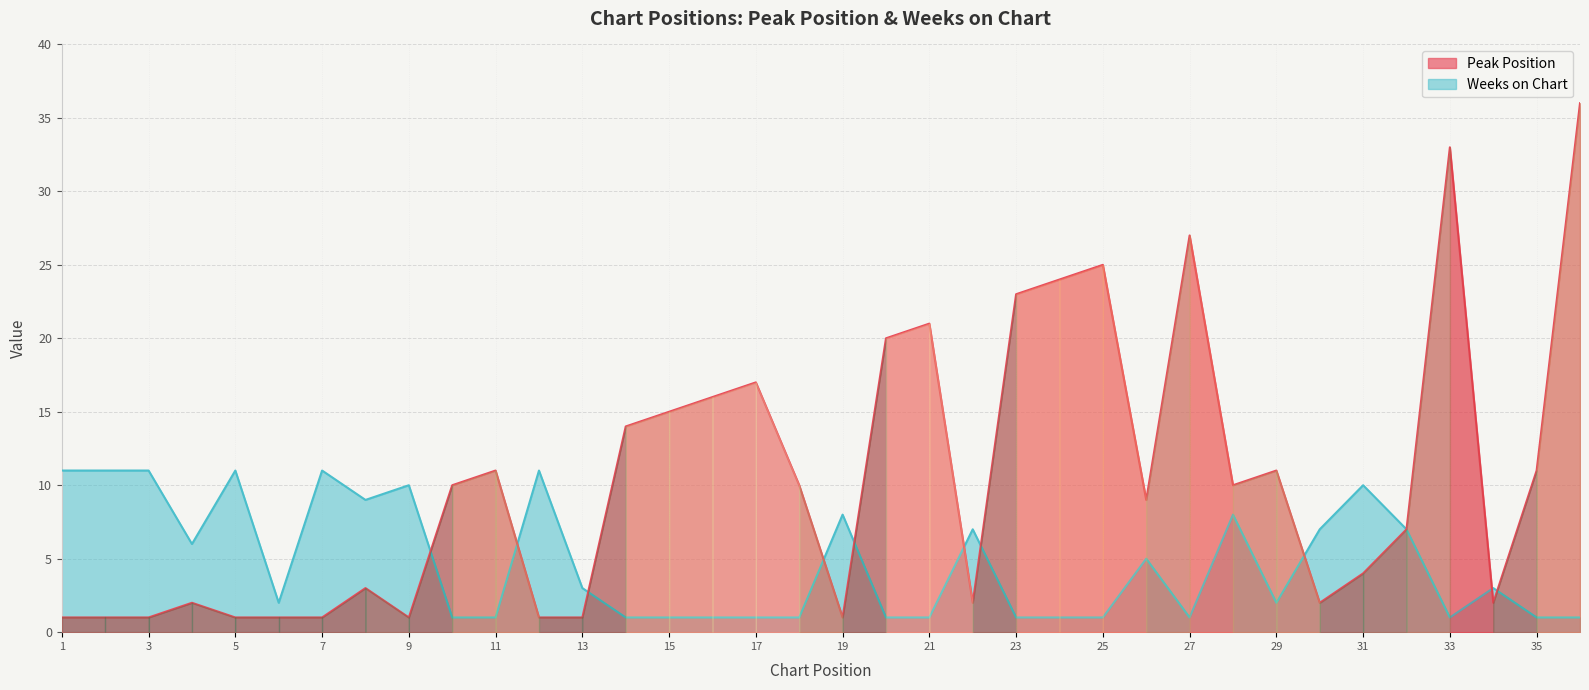

How many data points in Peak Position are above 10?

15